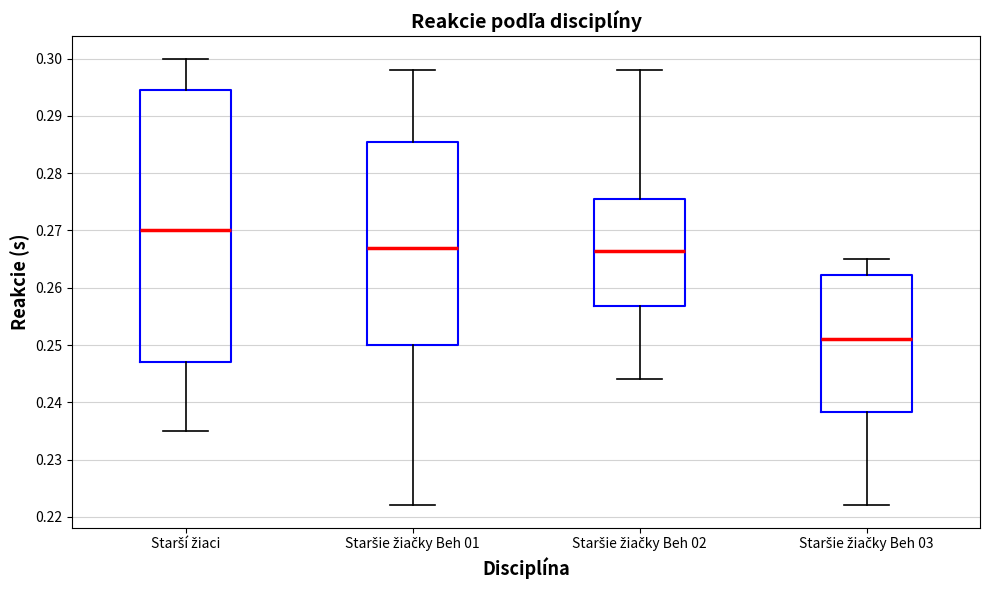

Reading left to right, read every box against the y-axis: the position of its median line, the range the box covers, and the ends of its whiskers. The values are not printed on the chart, so give them approximately, as read against the axis.

Starší žiaci: median 0.270, box 0.247 to 0.295, whiskers 0.235 to 0.300
Staršie žiačky Beh 01: median 0.267, box 0.250 to 0.286, whiskers 0.222 to 0.298
Staršie žiačky Beh 02: median 0.267, box 0.257 to 0.276, whiskers 0.244 to 0.298
Staršie žiačky Beh 03: median 0.251, box 0.238 to 0.262, whiskers 0.222 to 0.265